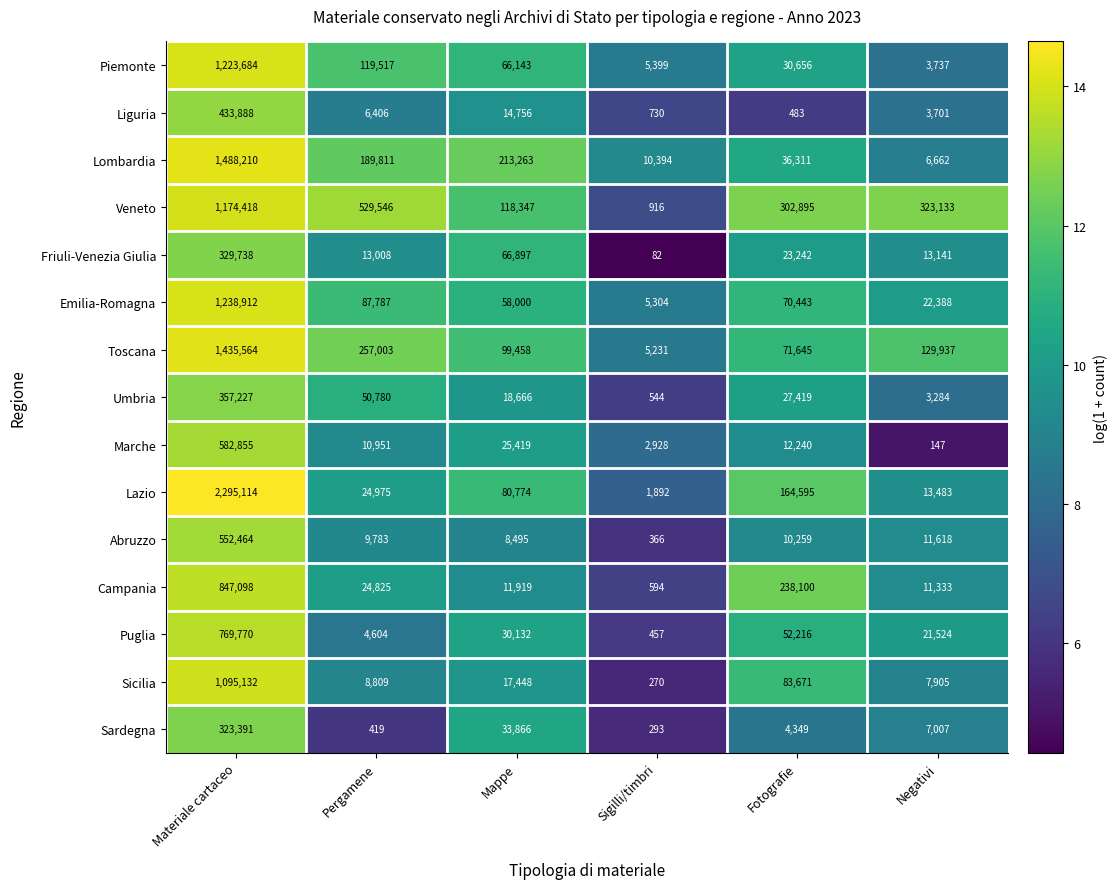

At which category does the chart reach its peak across all series?

Materiale cartaceo